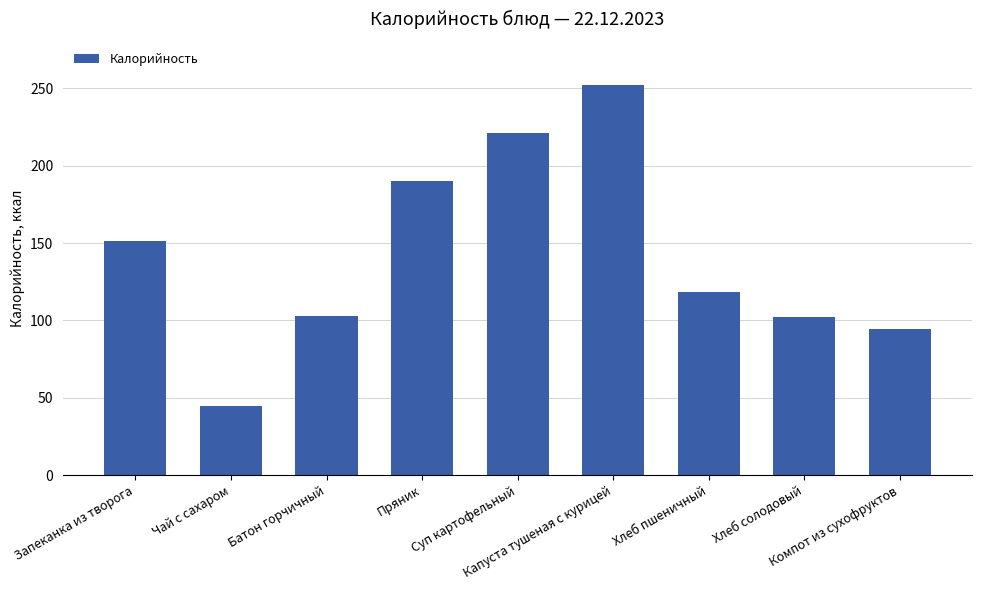

Where does the data first go above 118?

Запеканка из творога